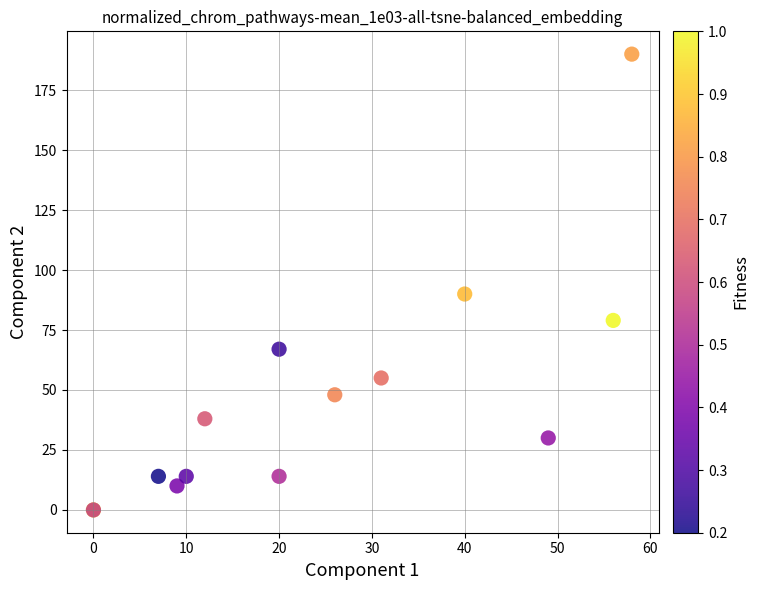

What Y value in the scatter plot is closest to 95?

90